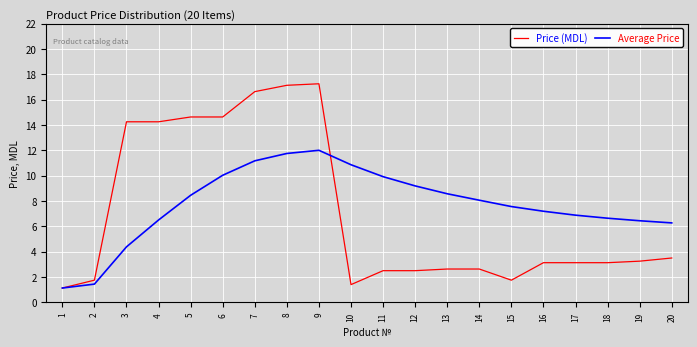

At how many categories does at least one series exceed 6?

18